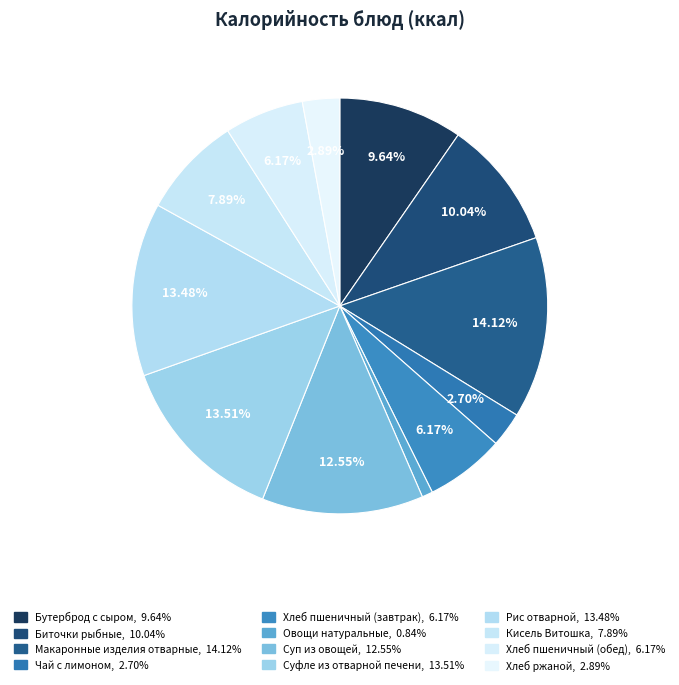

Which category has the smallest portion of the pie?

Овощи натуральные